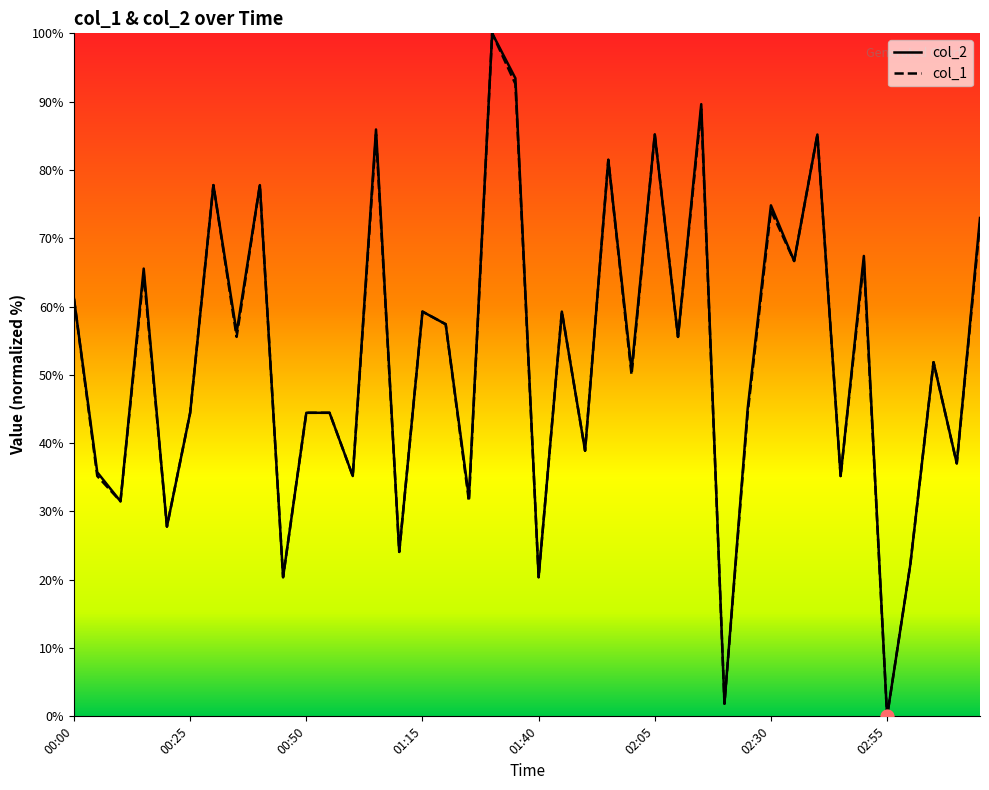

Which series has the largest Y range (max minus min)?

col_2